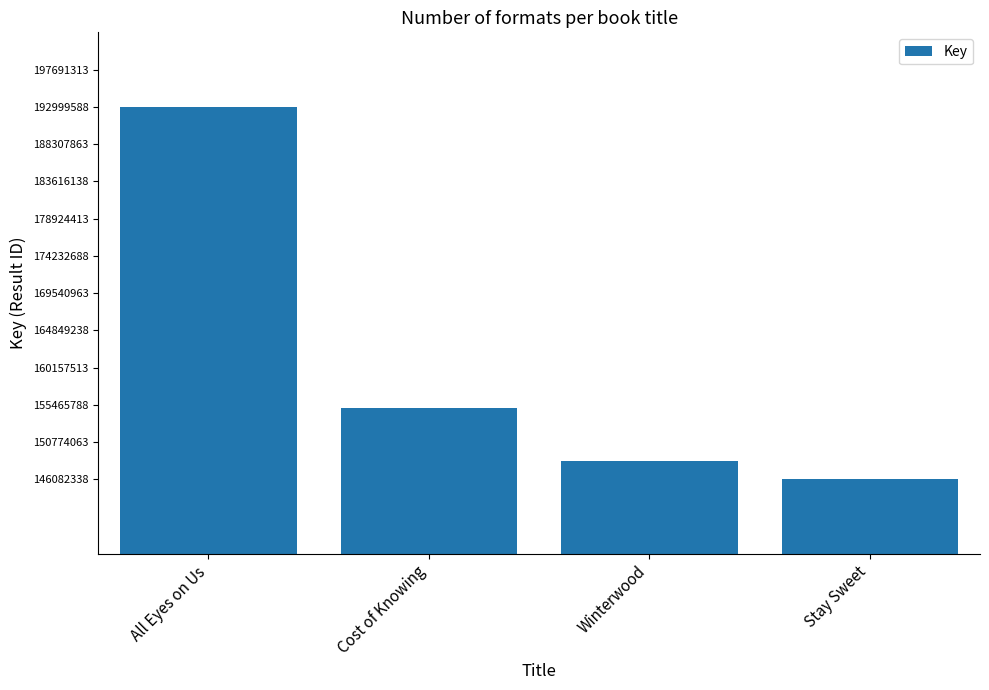

What is the difference between the values at All Eyes on Us and Stay Sweet?

46917251